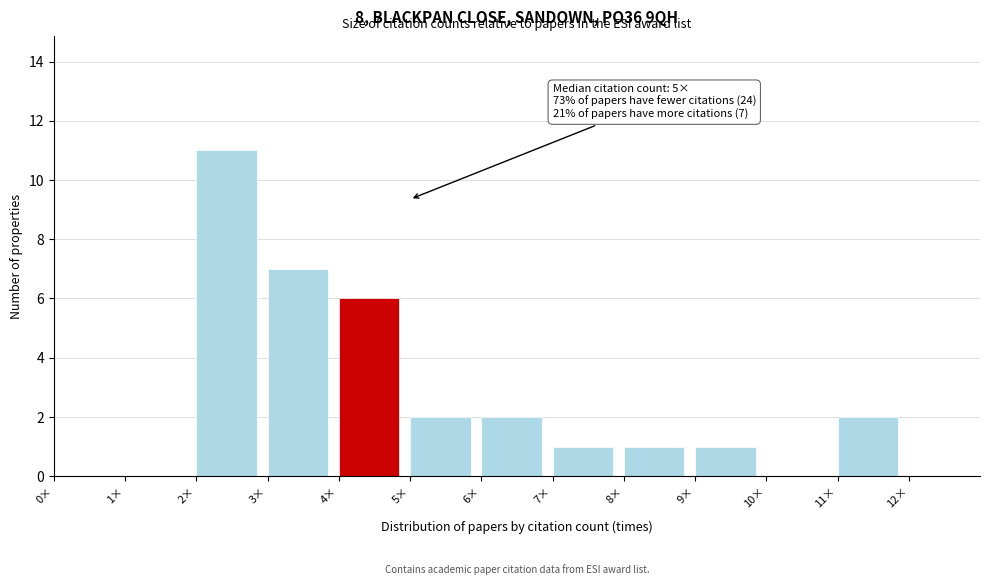

Which range on the x-axis has the tallest bar?

2 to 3